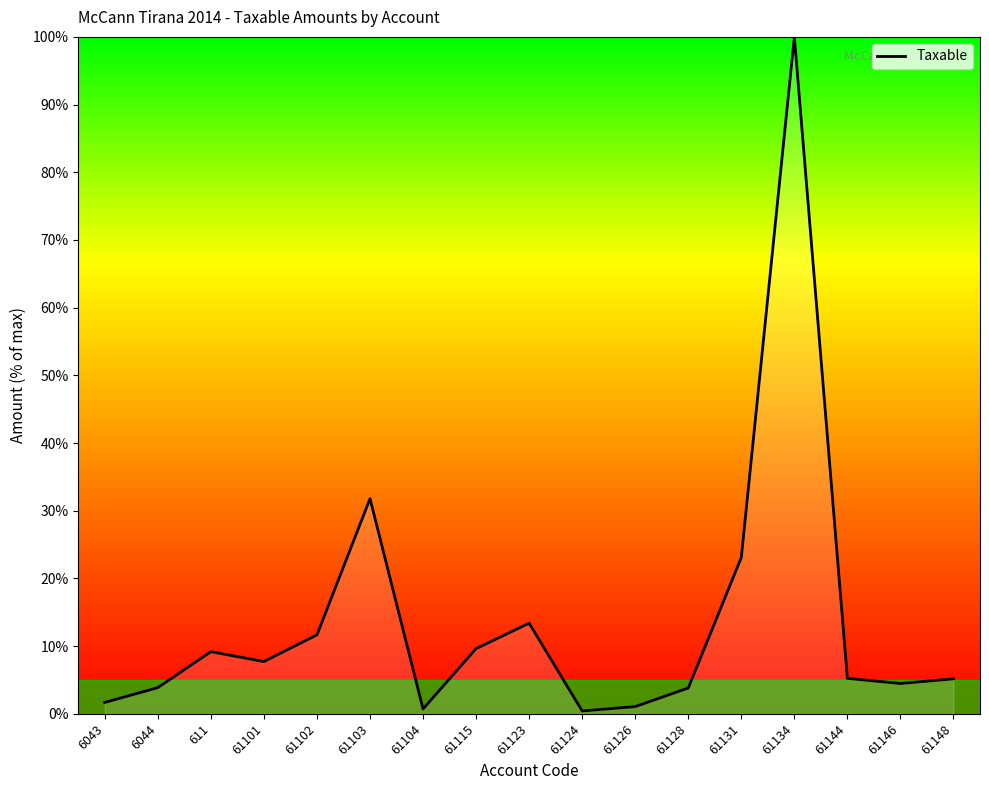

Which category has the highest value across all series?

61134